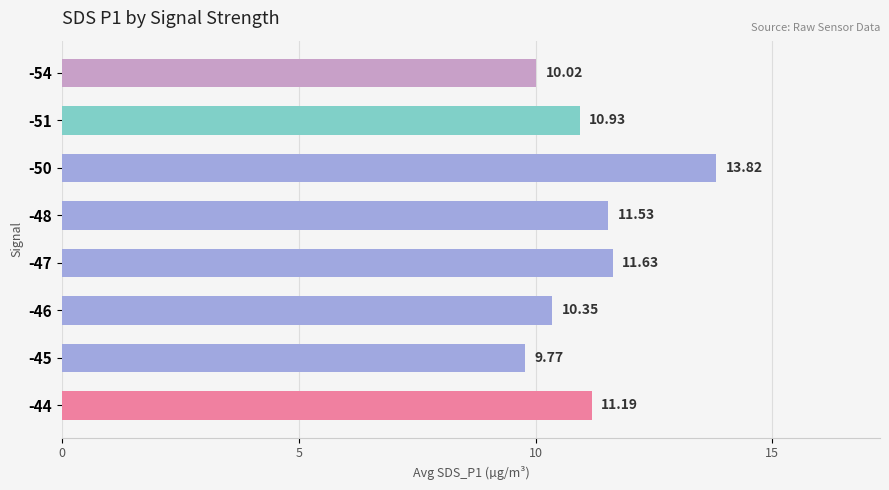

What is the average value?

11.2